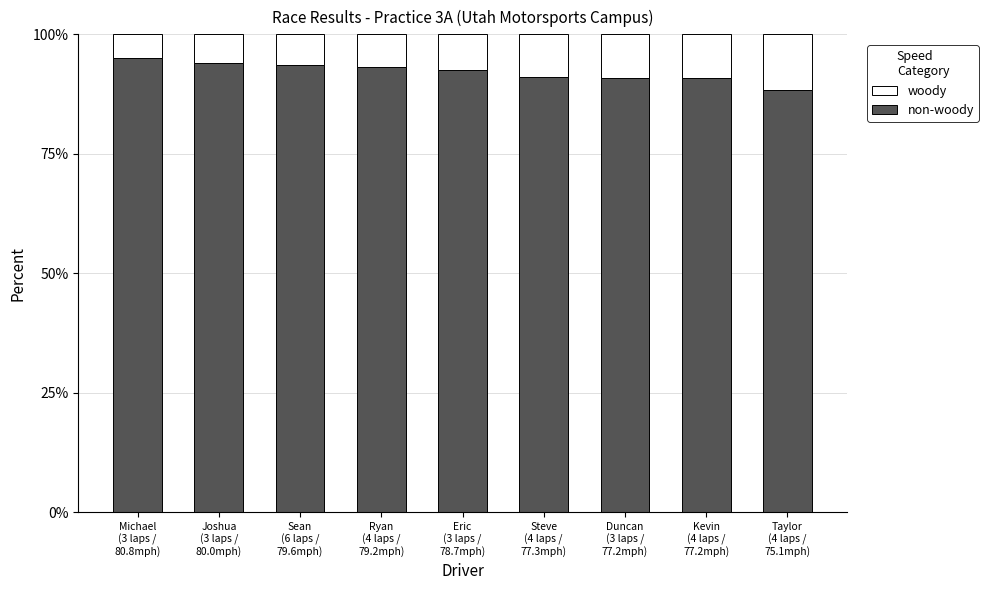

Rank the series by their average value, from lowest to highest.

woody, non-woody